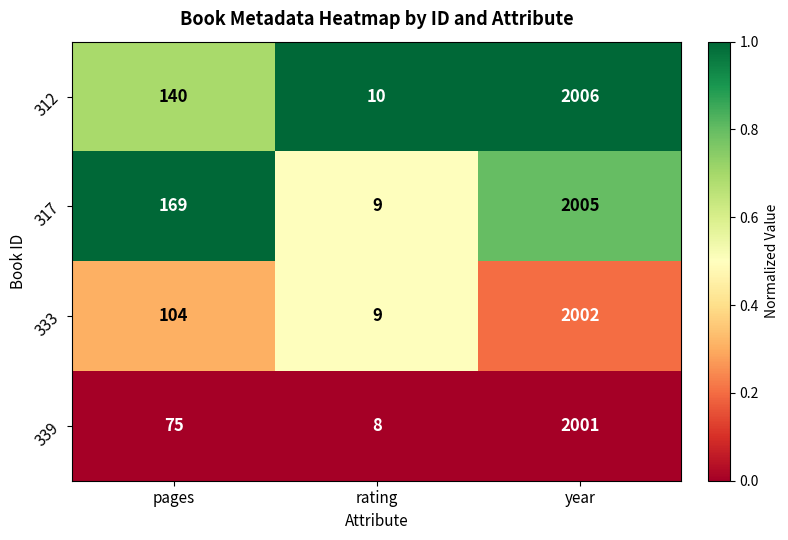

Reading right to left, what are all the values shown in this chart?

312: year=2006	rating=10	pages=140
317: year=2005	rating=9	pages=169
333: year=2002	rating=9	pages=104
339: year=2001	rating=8	pages=75